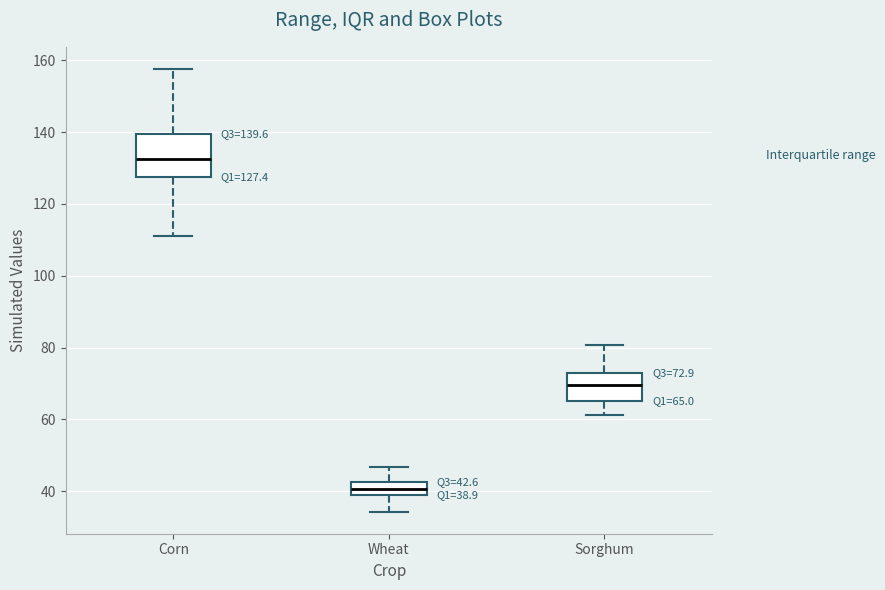

Comparing the boxes themselves (not the whiskers), which one is the tallest?

Corn